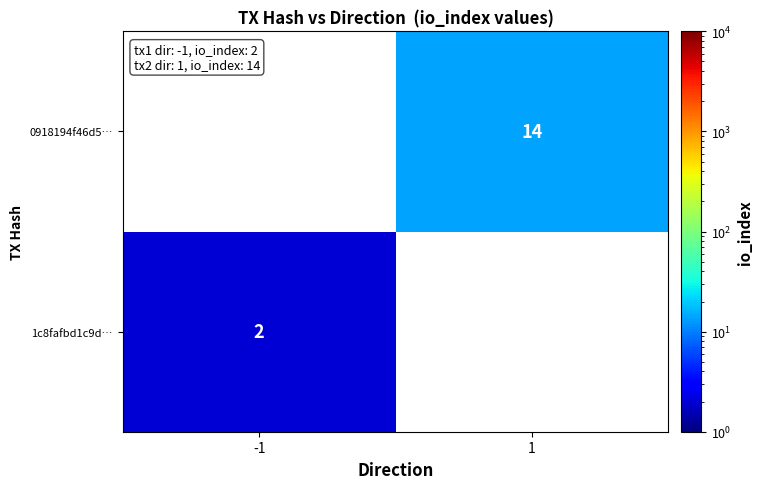

The 1c8fafbd1c9d… series shows 1 at -1. True or false?

False